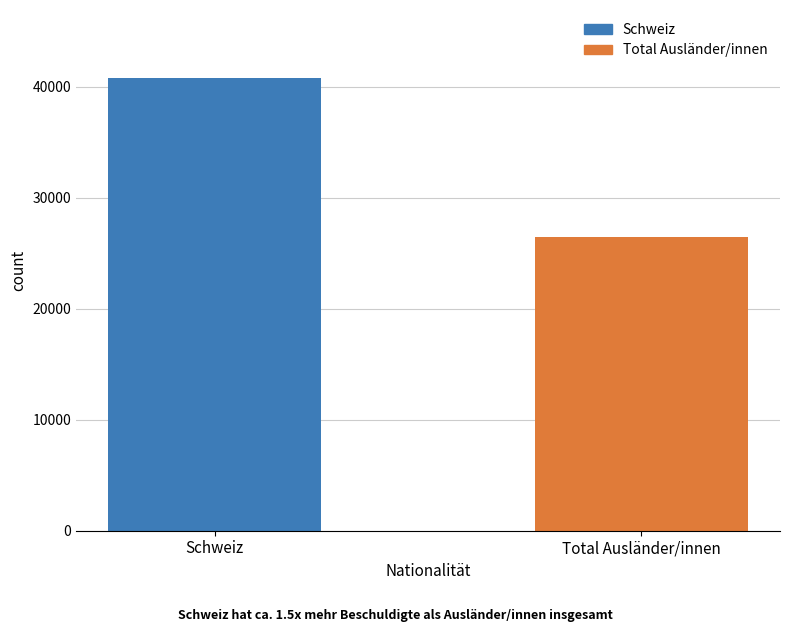

Read the value at Schweiz.

40810